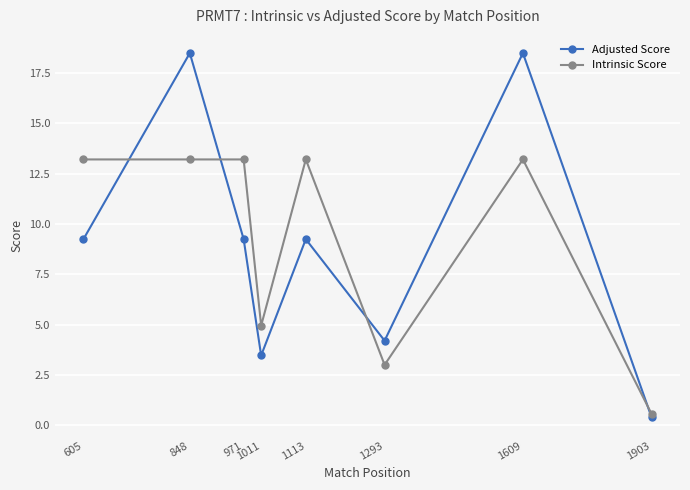

How many lines are shown in the chart?

2